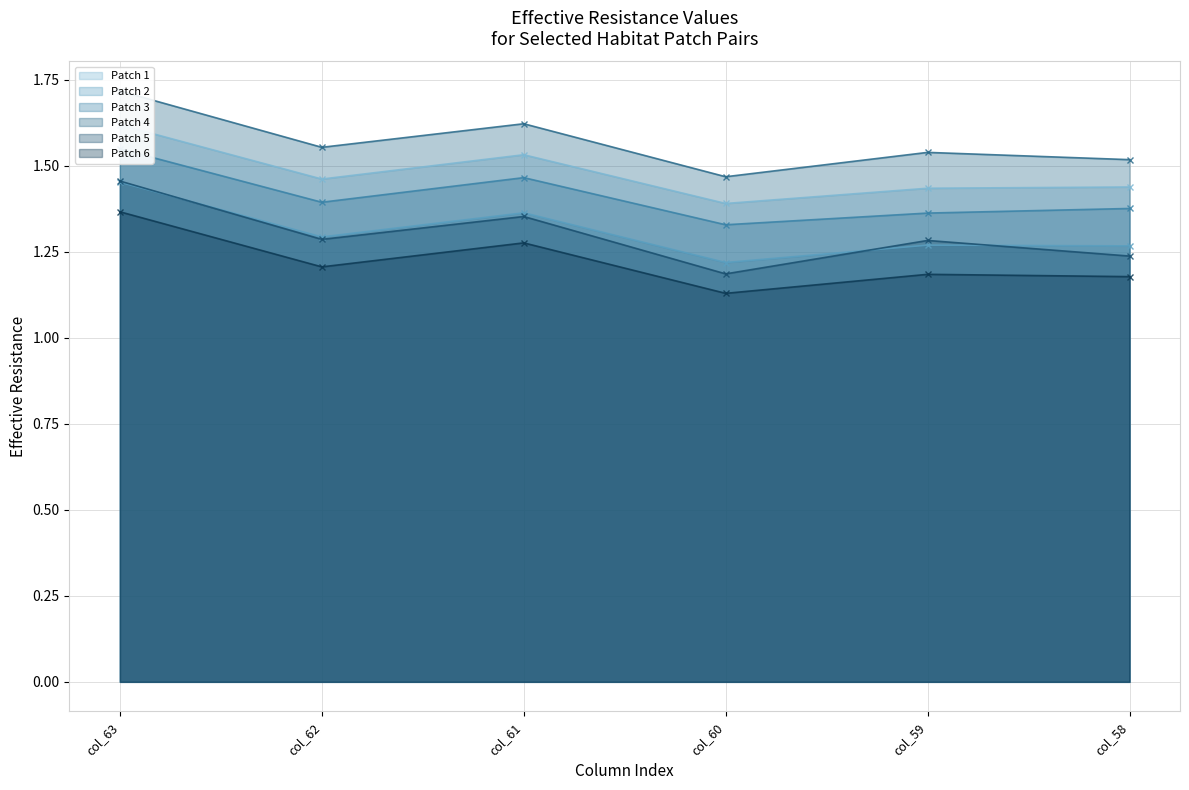

Read the Patch 1 value at col_61.

1.5